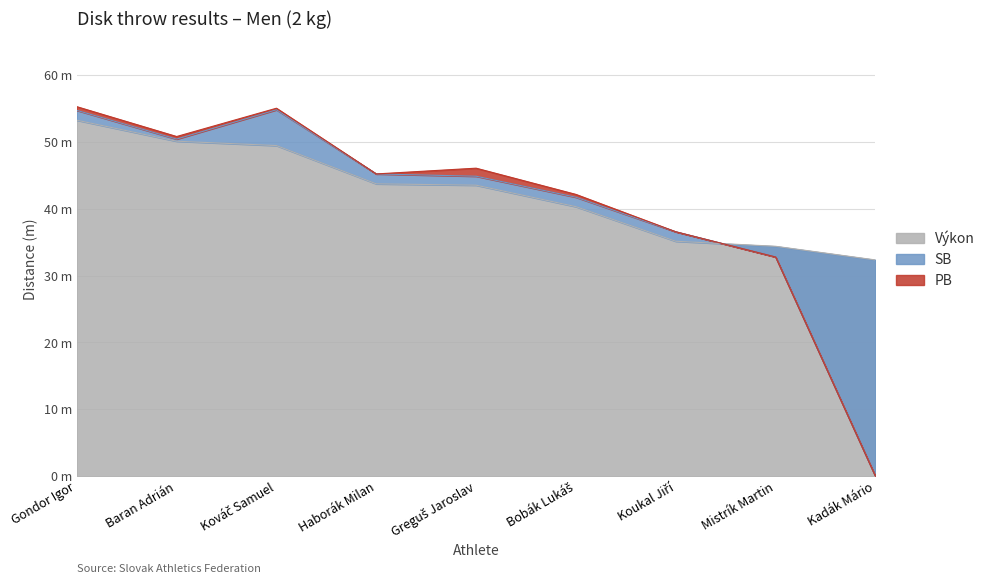

Where does the SB series first go above 44?

Gondor Igor